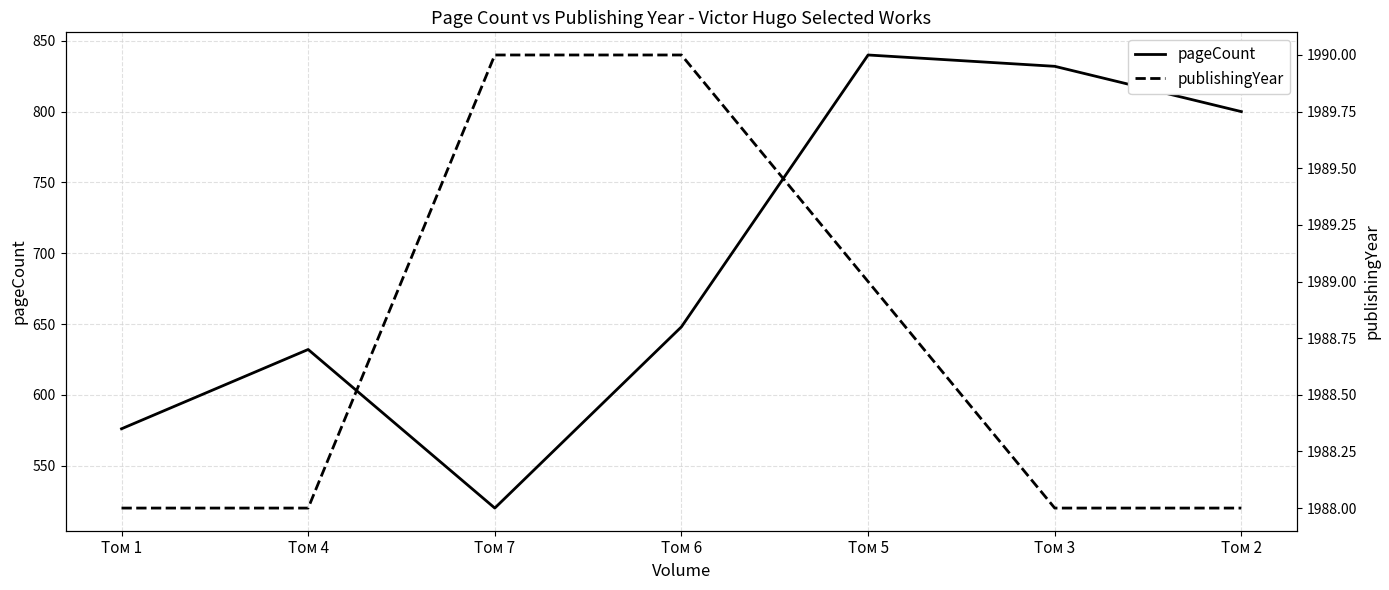

Where is pageCount nearest to the value 680?

Том 6